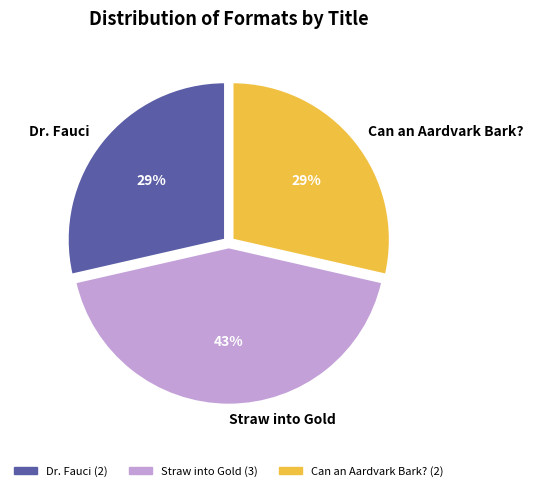

How many segments does this pie chart have?

3